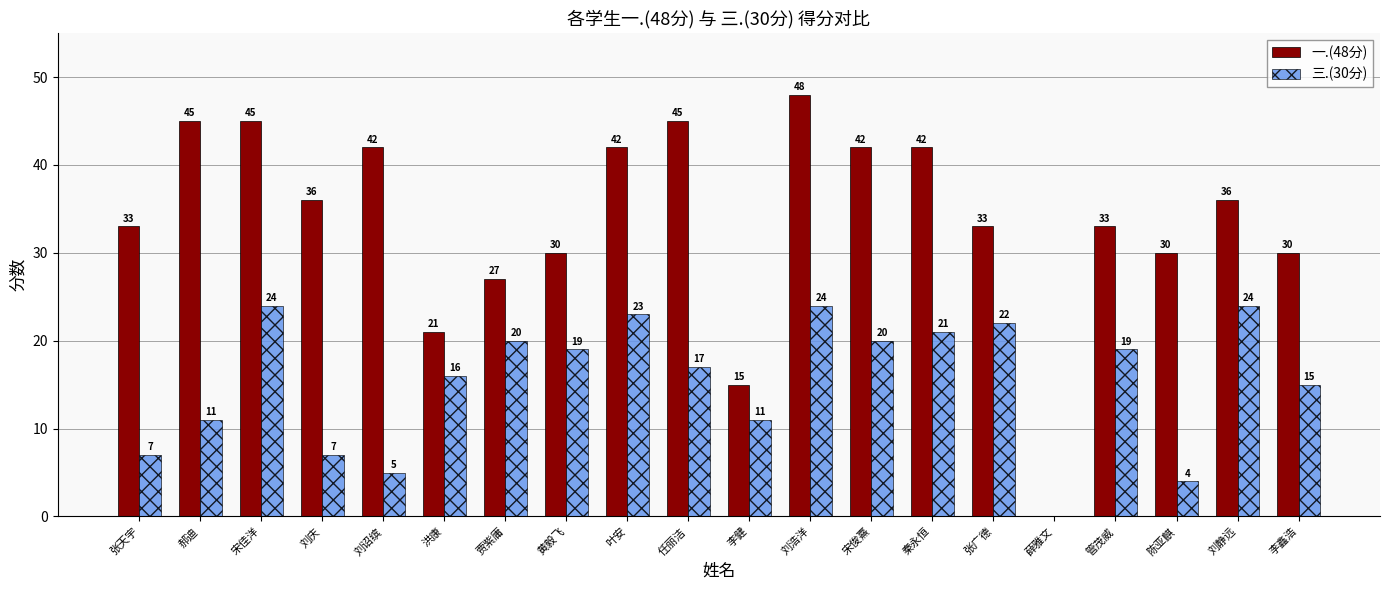

At which label does 三.(30分) first exceed 19?

宋佳洋